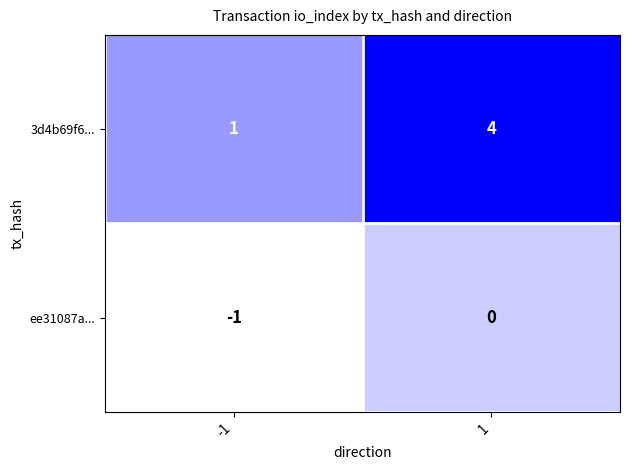

List the labels in order of ee31087a... value, largest first.

1, -1